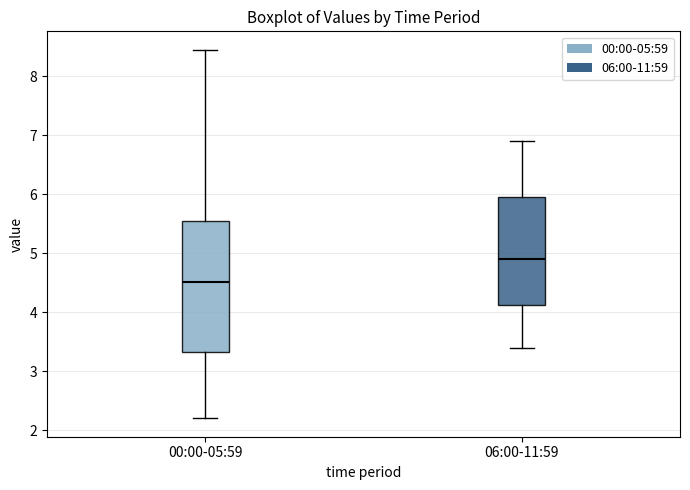

Which box has the lowest median line?

00:00-05:59